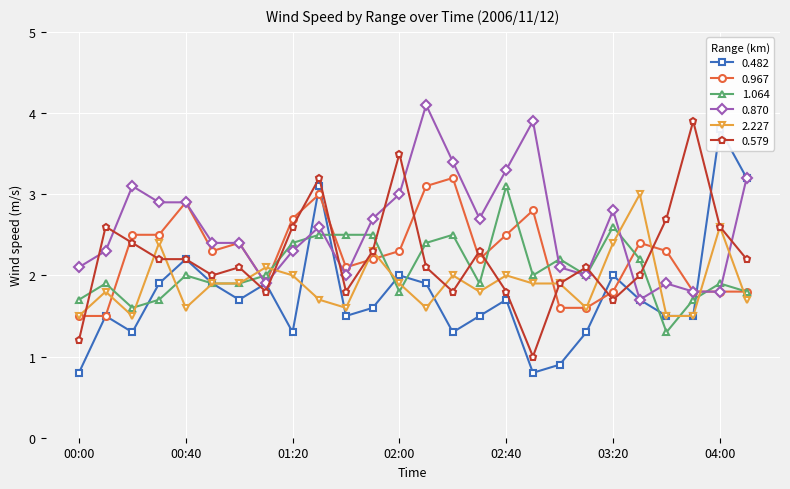

Which label corresponds to the smallest value in the chart?

00:00